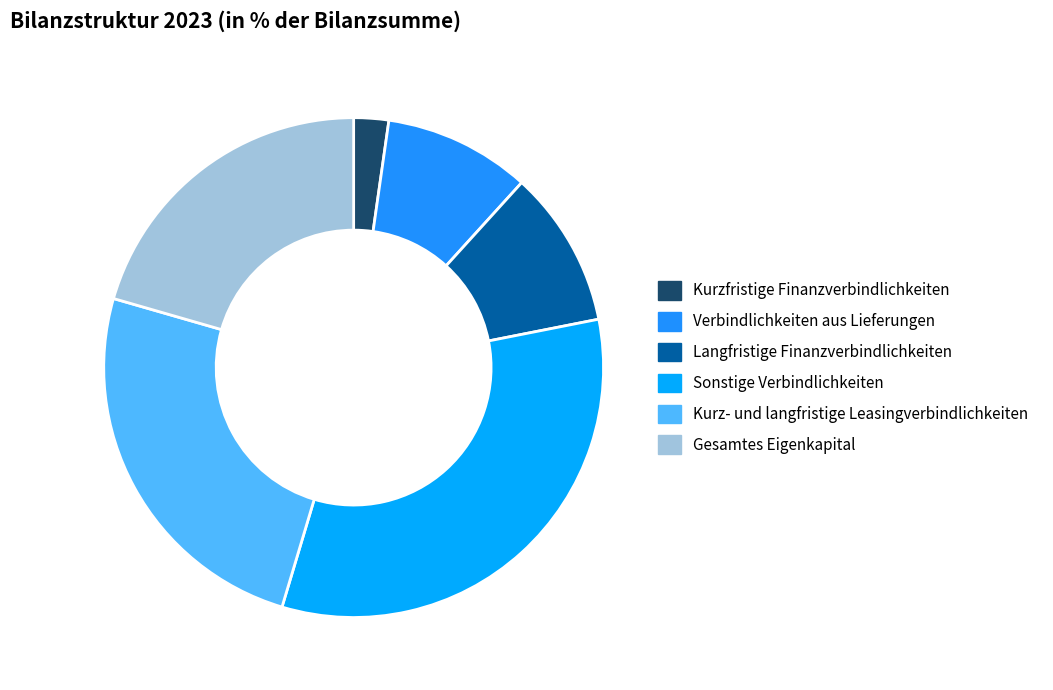

How many slices are in this pie chart?

6